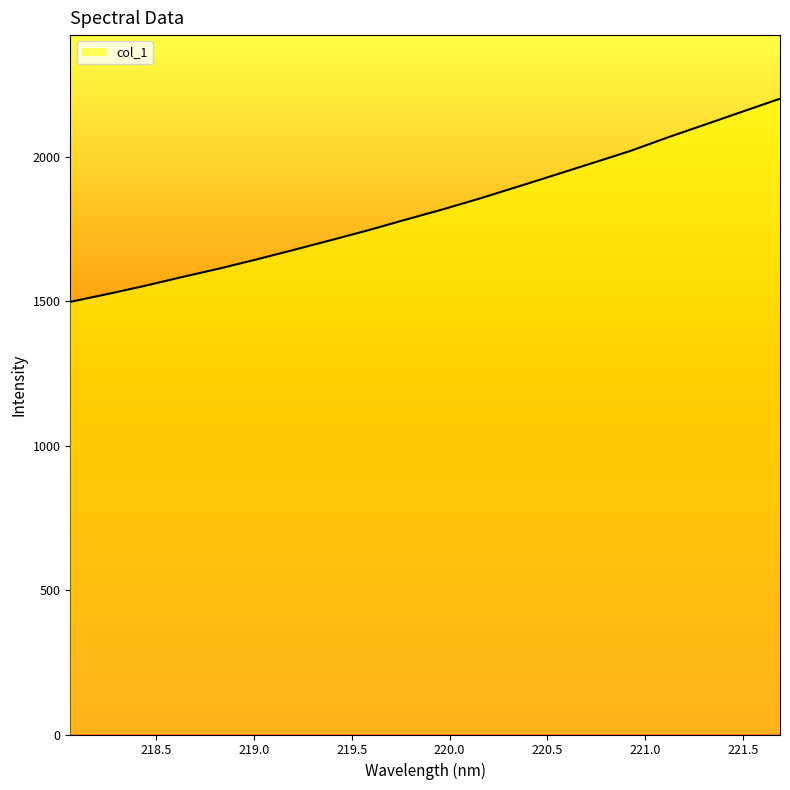

True or false: there are more than 2 points higher than both neighbors.

False